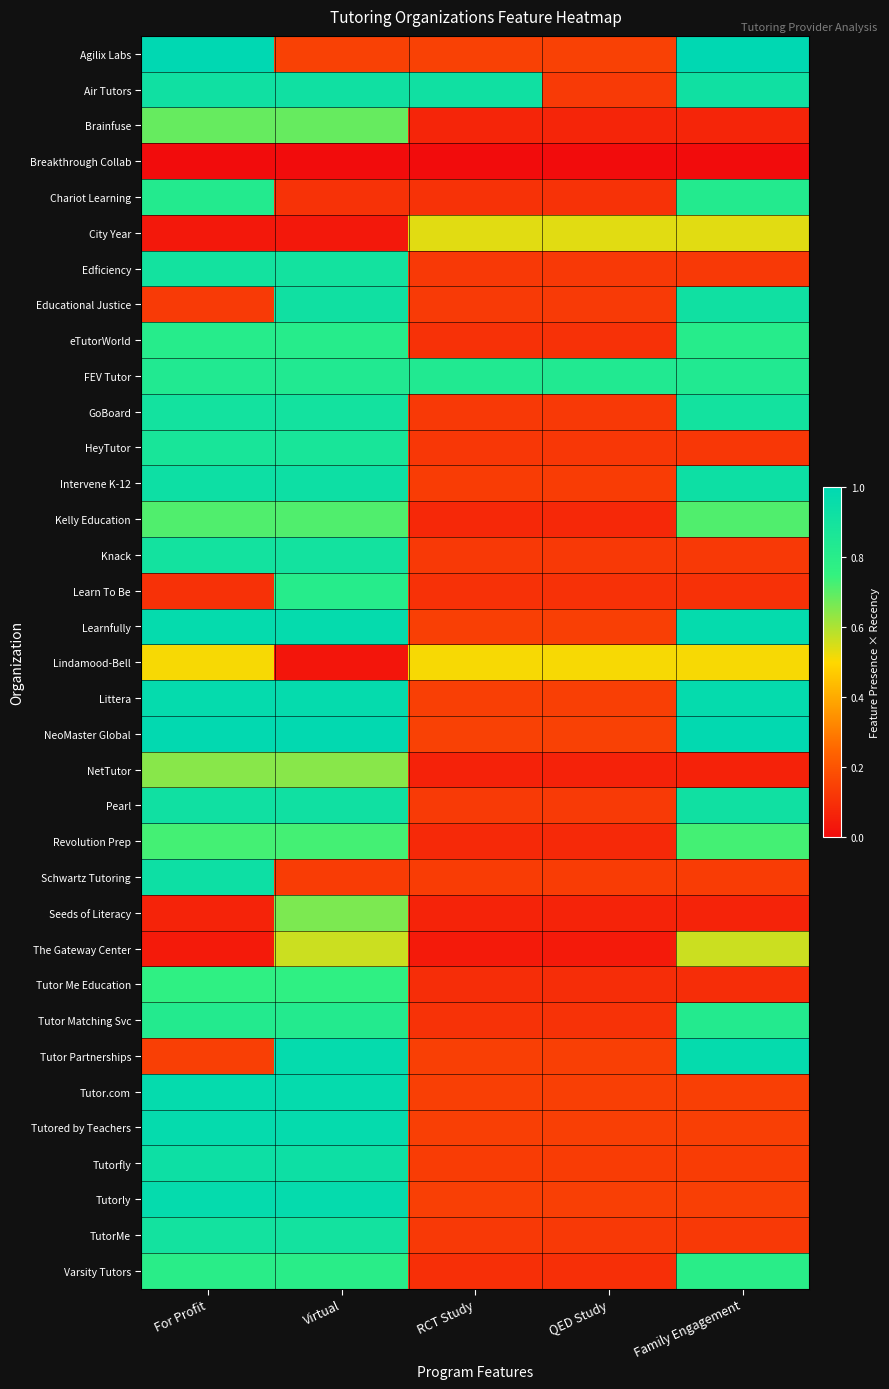

What is the spread (max minus min) of values at QED Study?

0.8